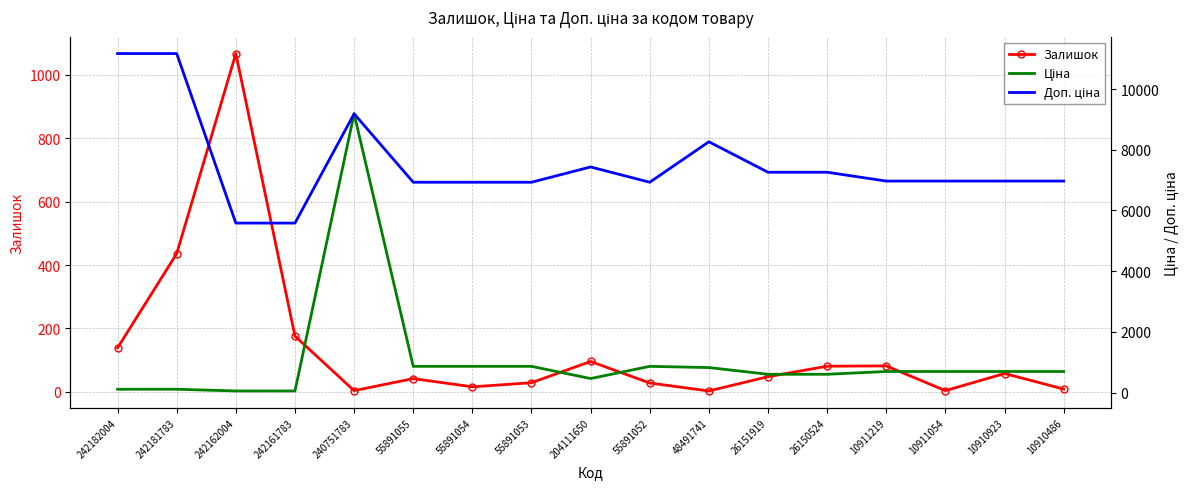

How many lines are shown in the chart?

3